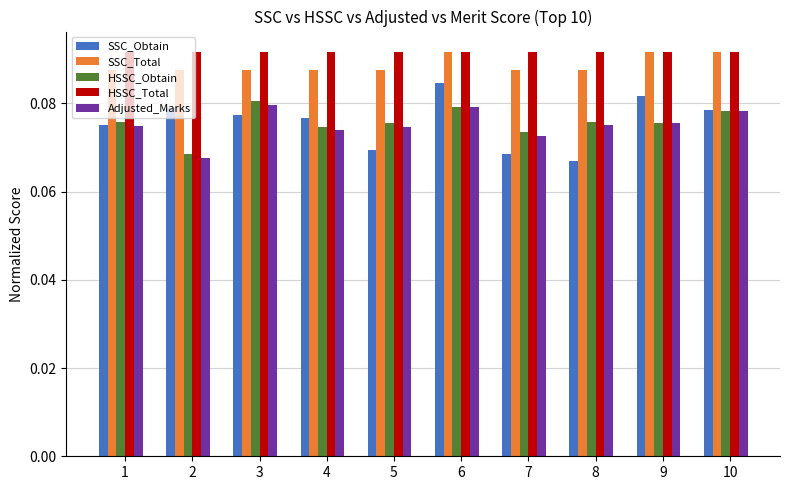

What are all the series names shown in the legend?

SSC_Obtain, SSC_Total, HSSC_Obtain, HSSC_Total, Adjusted_Marks